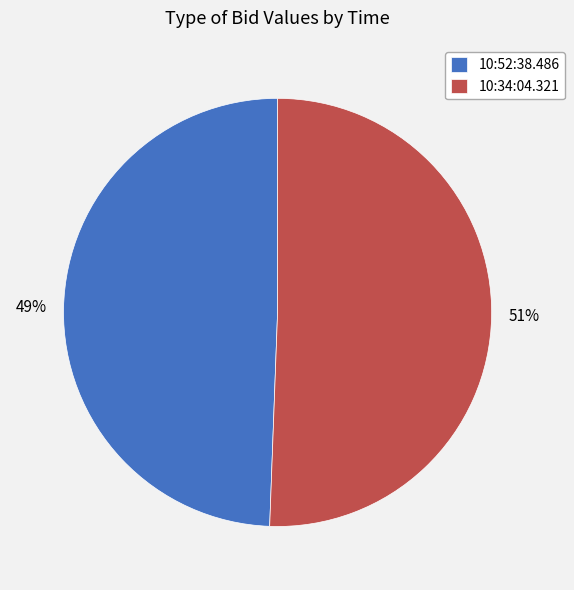

How many slices are in this pie chart?

2